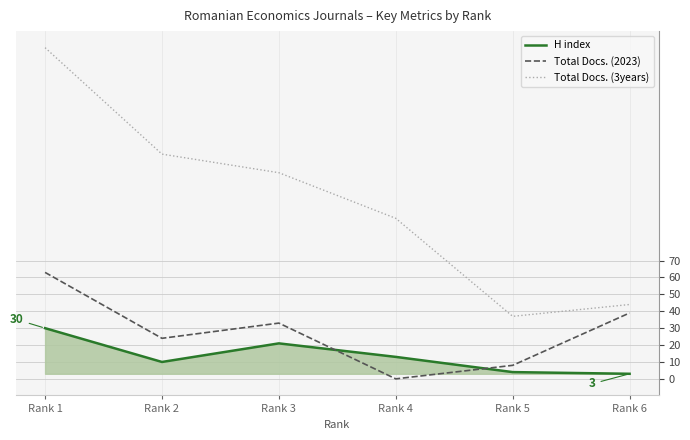

What is the sum of all Total Docs. (3years) values?

627